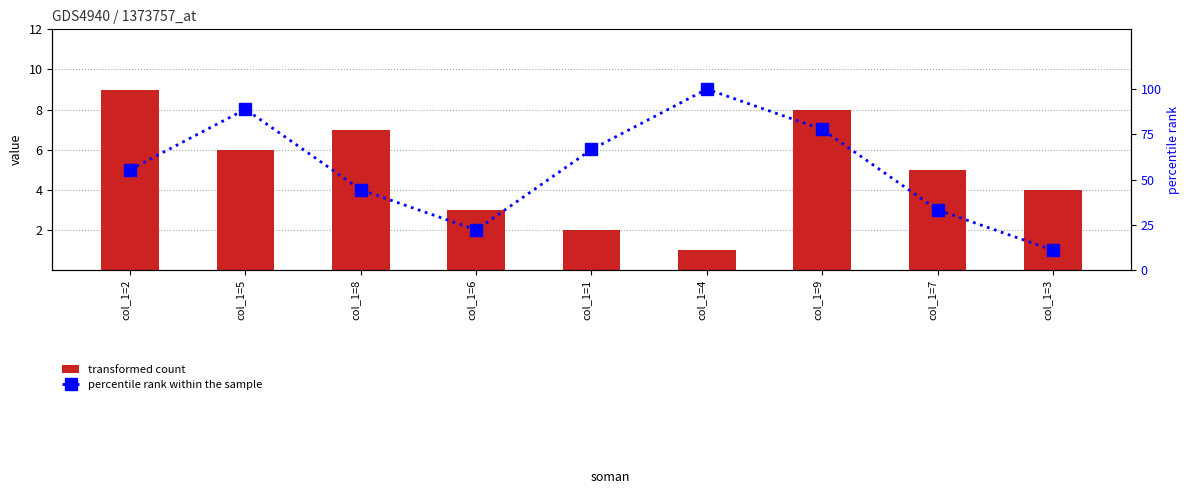

Between col_1=6 and col_1=9, which is larger?

col_1=9